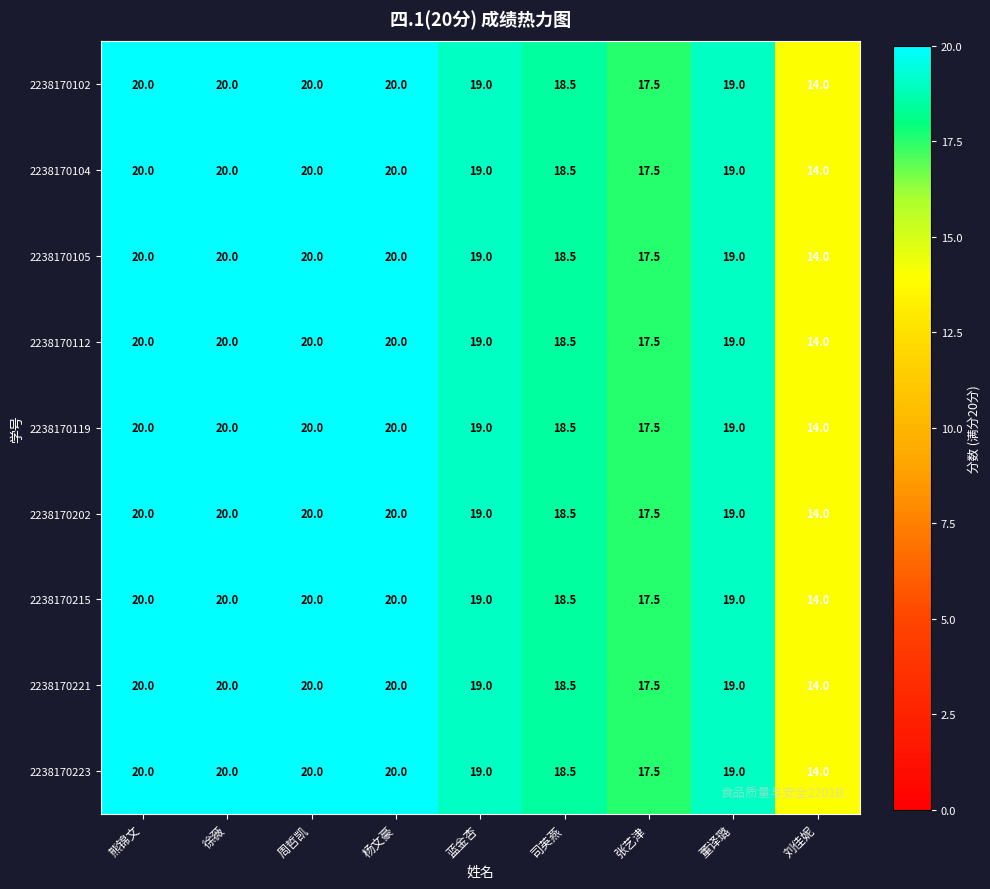

Where does the 2238170202 series first go above 19?

熊锦文